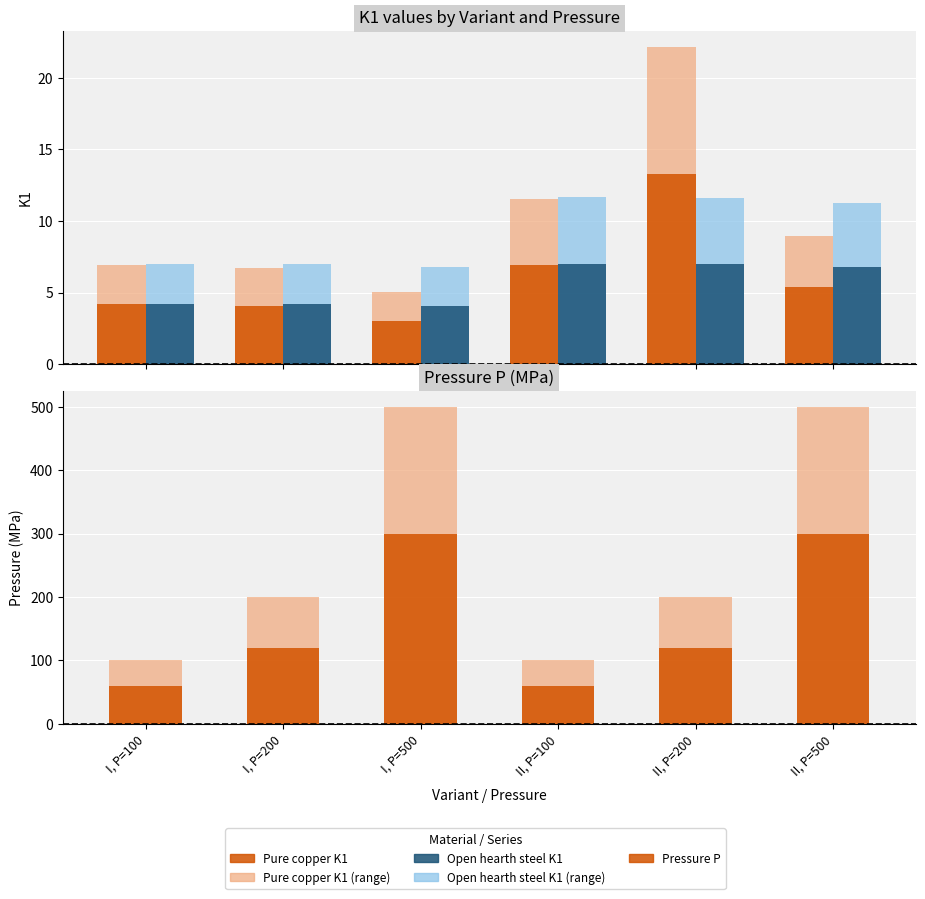

What is the average value of the Pure copper K1 series?

6.1